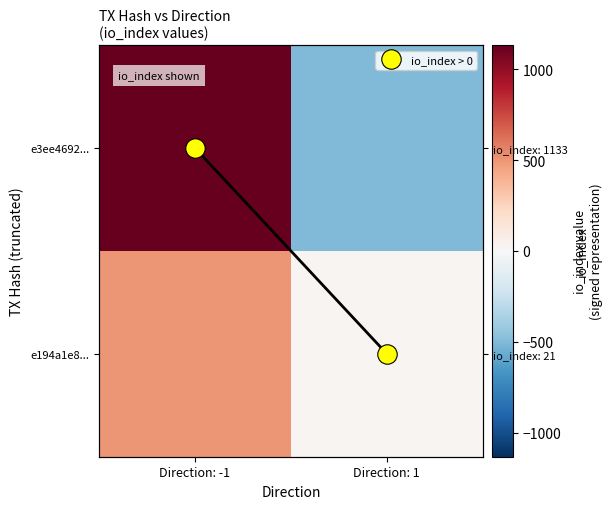

Which series has the widest spread of values?

e3ee4692...